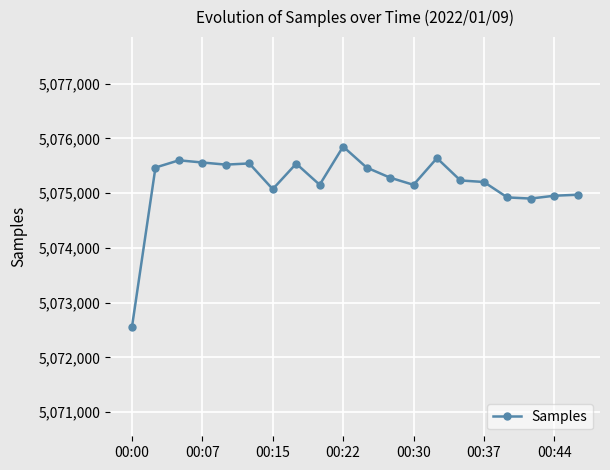

What is the minimum value shown in the chart?

5072559